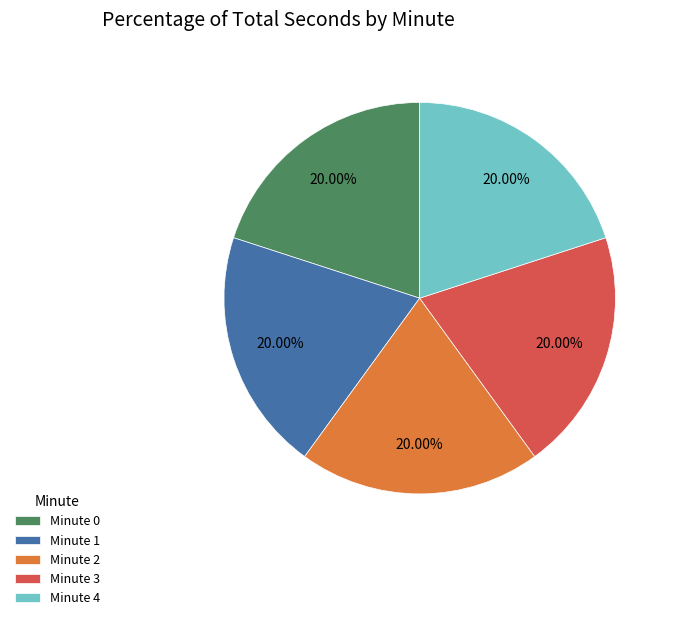

Does any single category account for the majority?

No